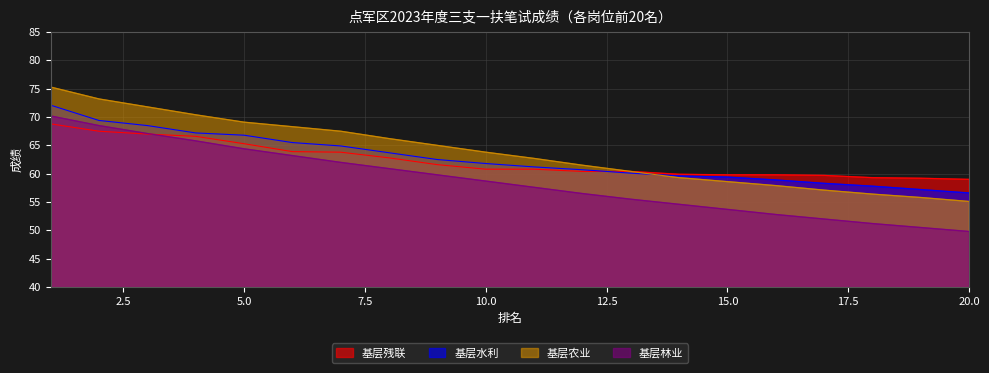

Where does the 基层林业 series first go above 58?

1